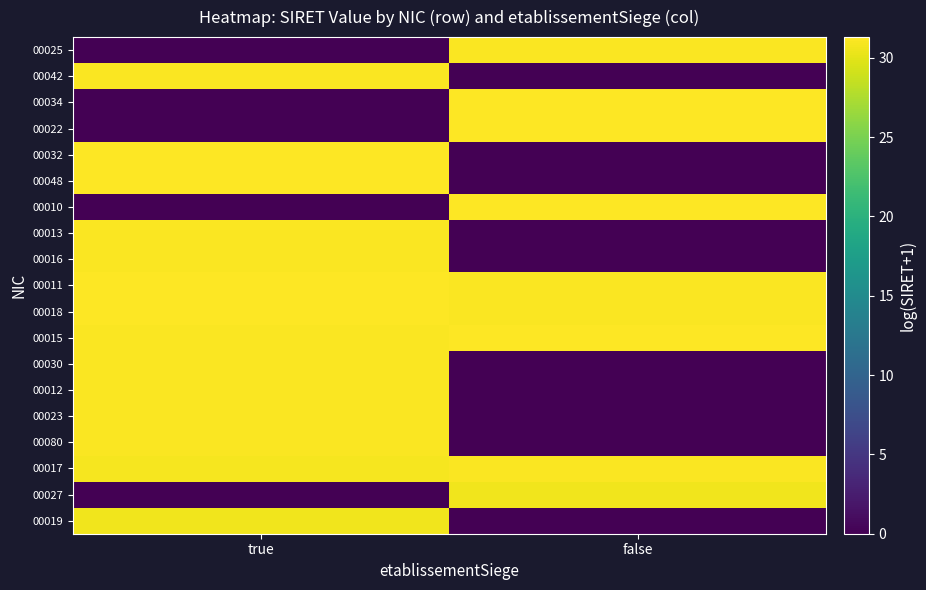

What is the total value across all series at true?

435.7